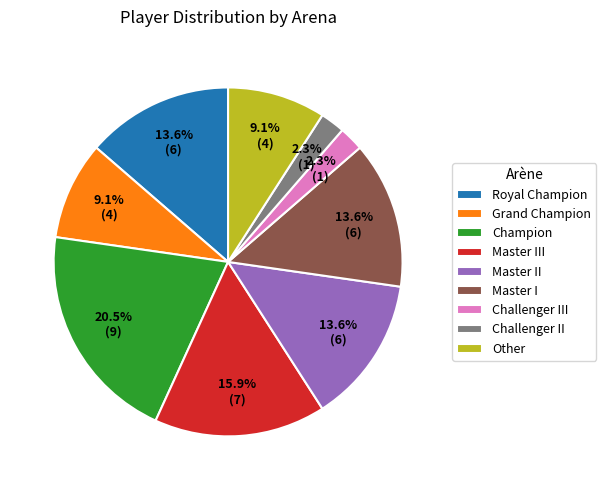

The Master II slice represents 14% of the pie. True or false?

True